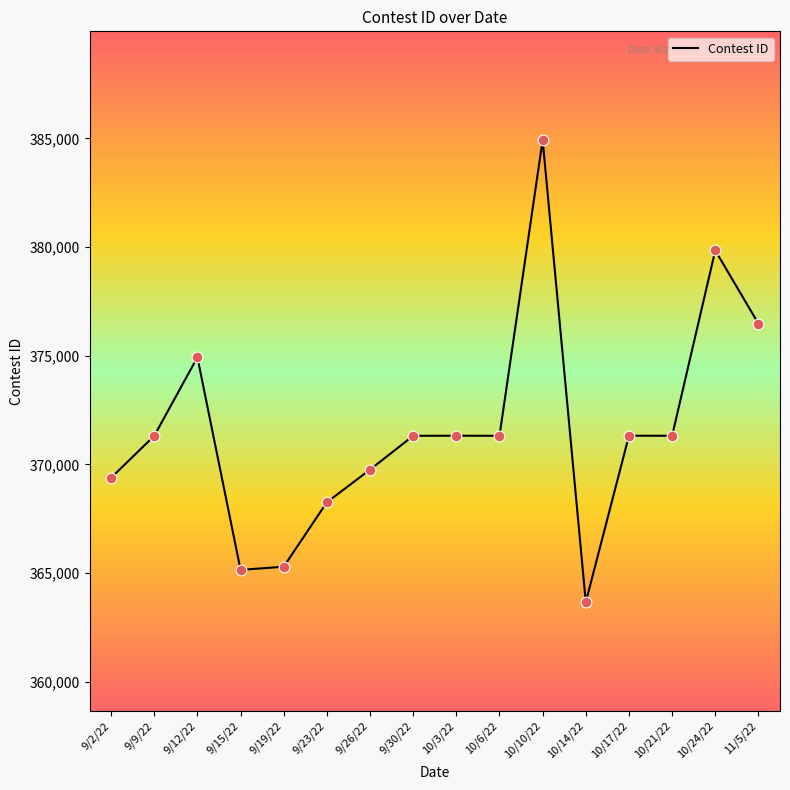

Between 9/19/22 and 11/5/22, which is larger?

11/5/22